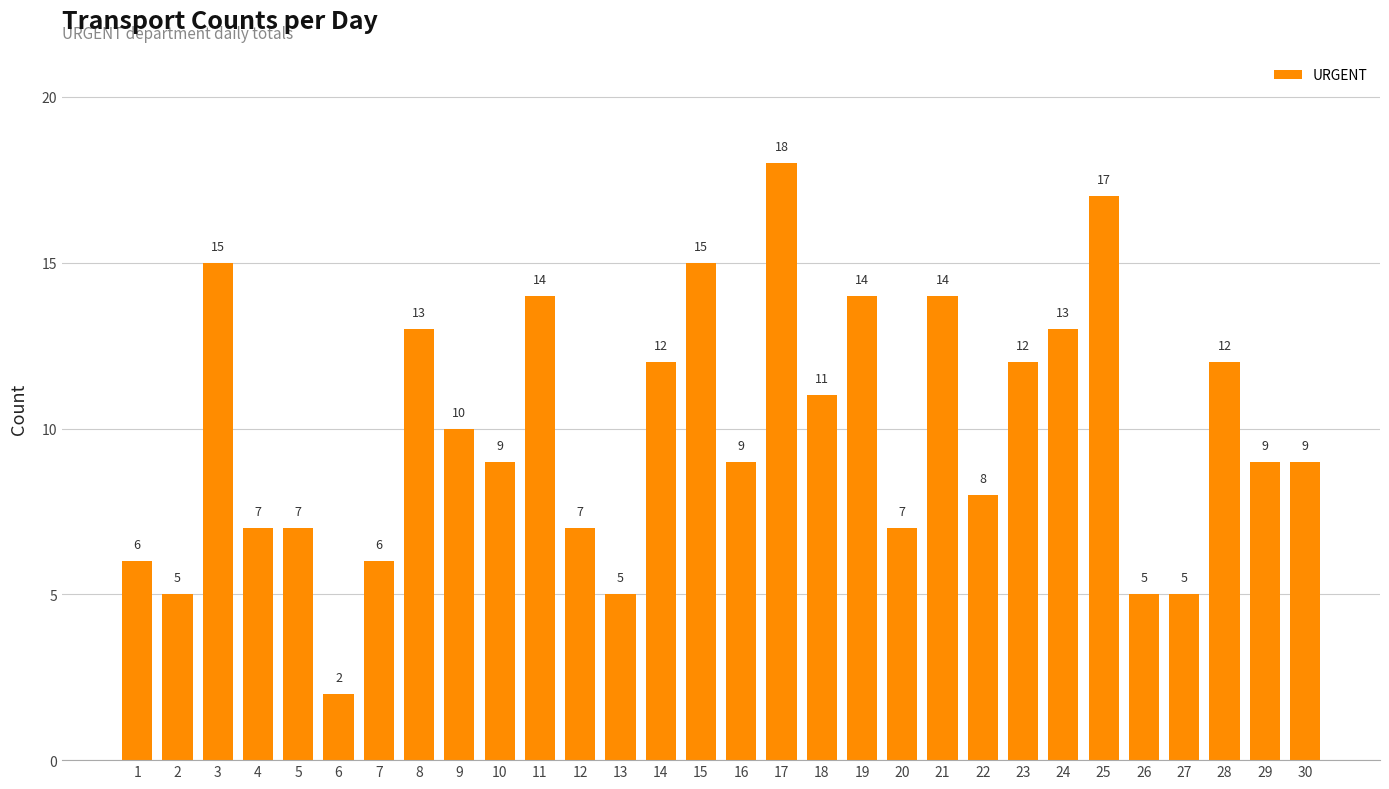

Does the chart contain any negative values?

No